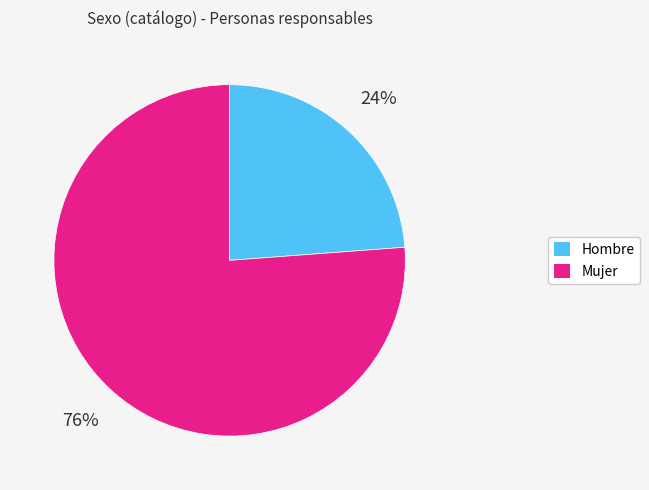

Which has a higher value, Mujer or Hombre?

Mujer